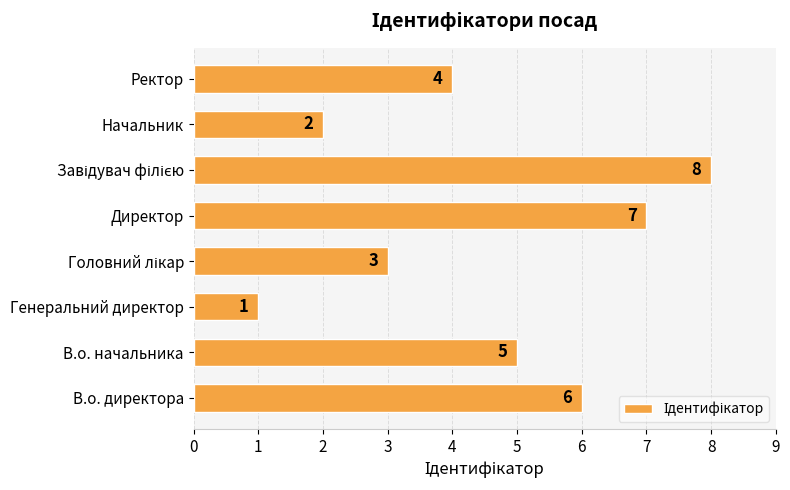

How many categories are shown in the chart?

8